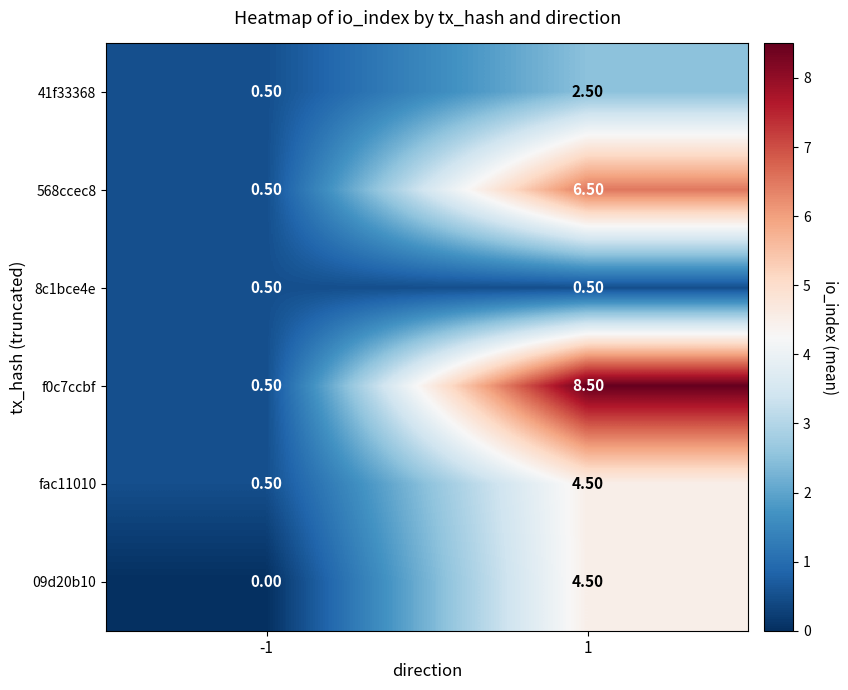

What is the sum of all 568ccec8 values?

7.0